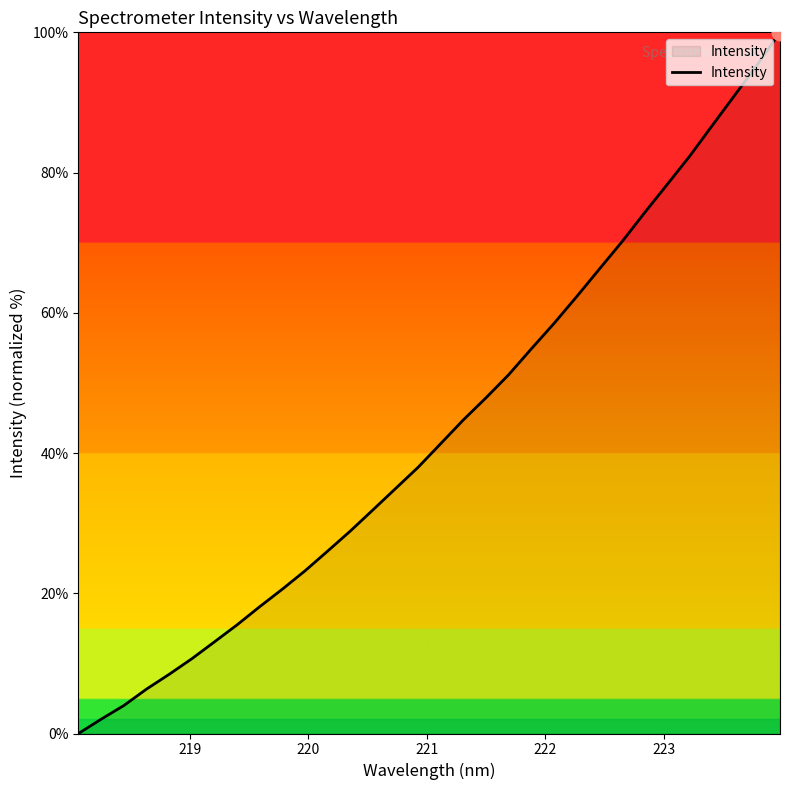

What is the difference between the maximum and minimum values?

100.0